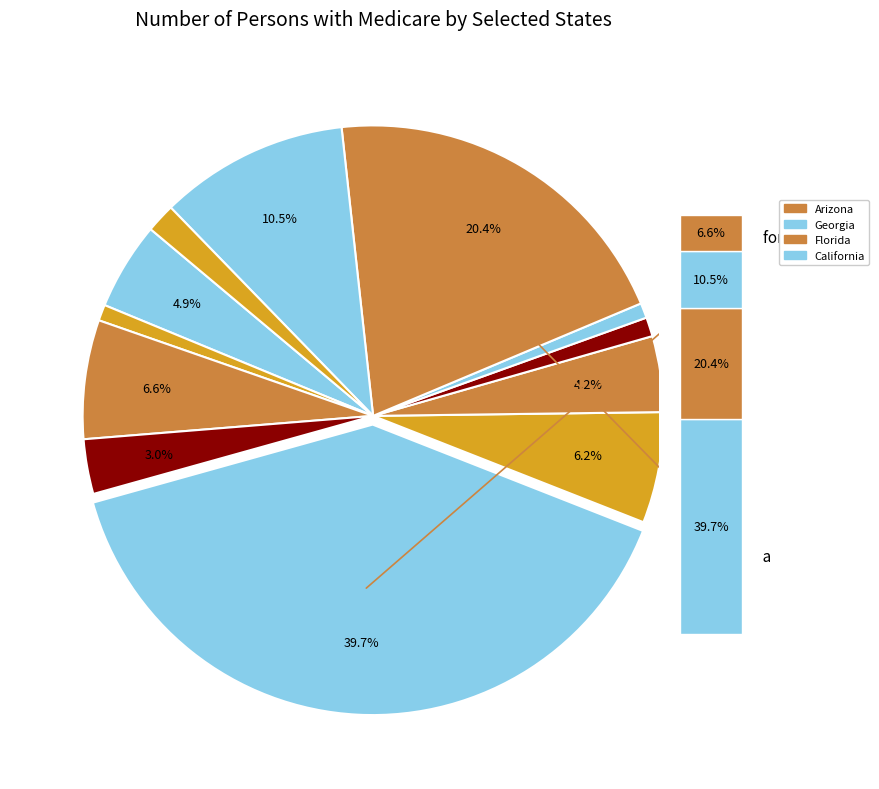

Does Hawaii account for over 50% of the chart?

No